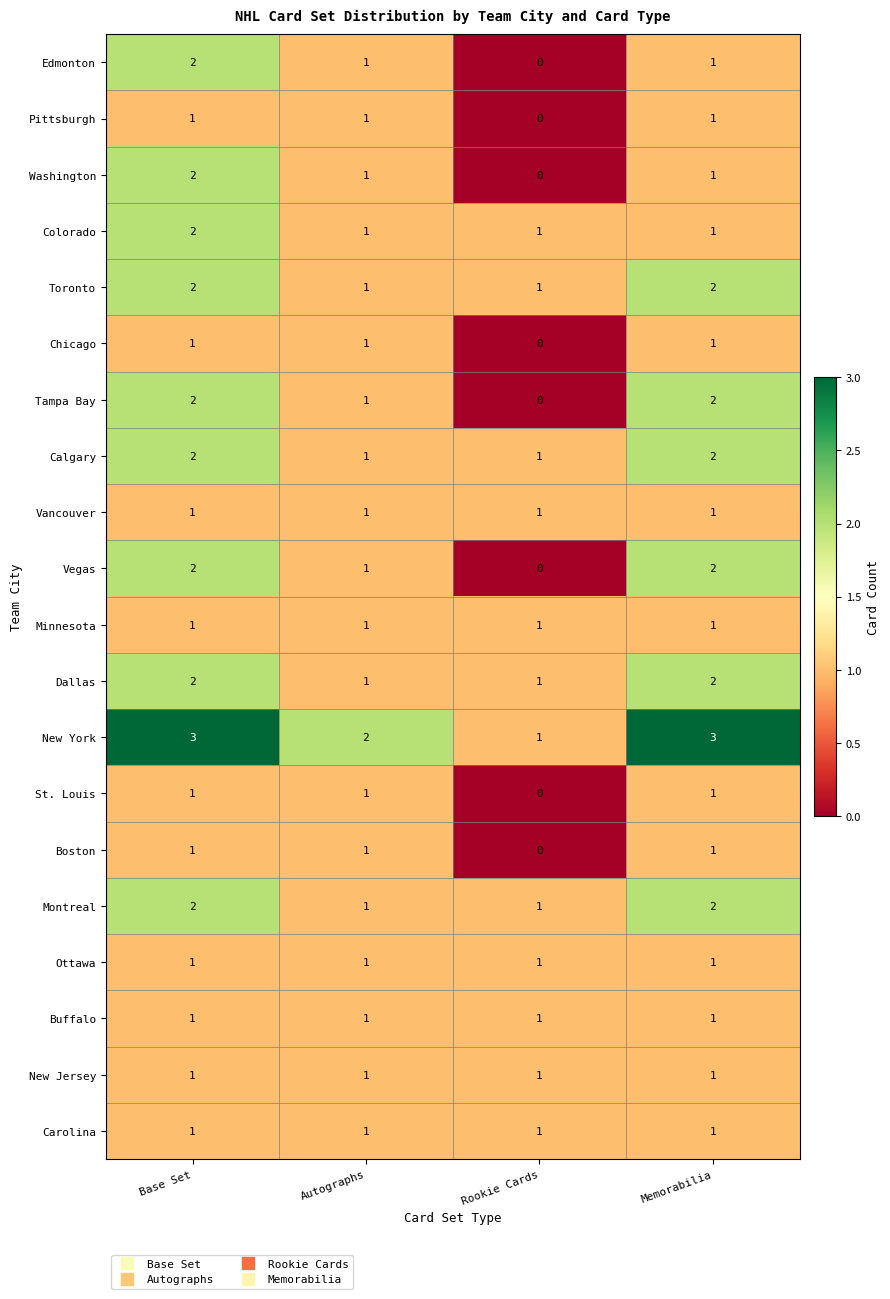

At which label is Pittsburgh closest to 0?

Rookie Cards